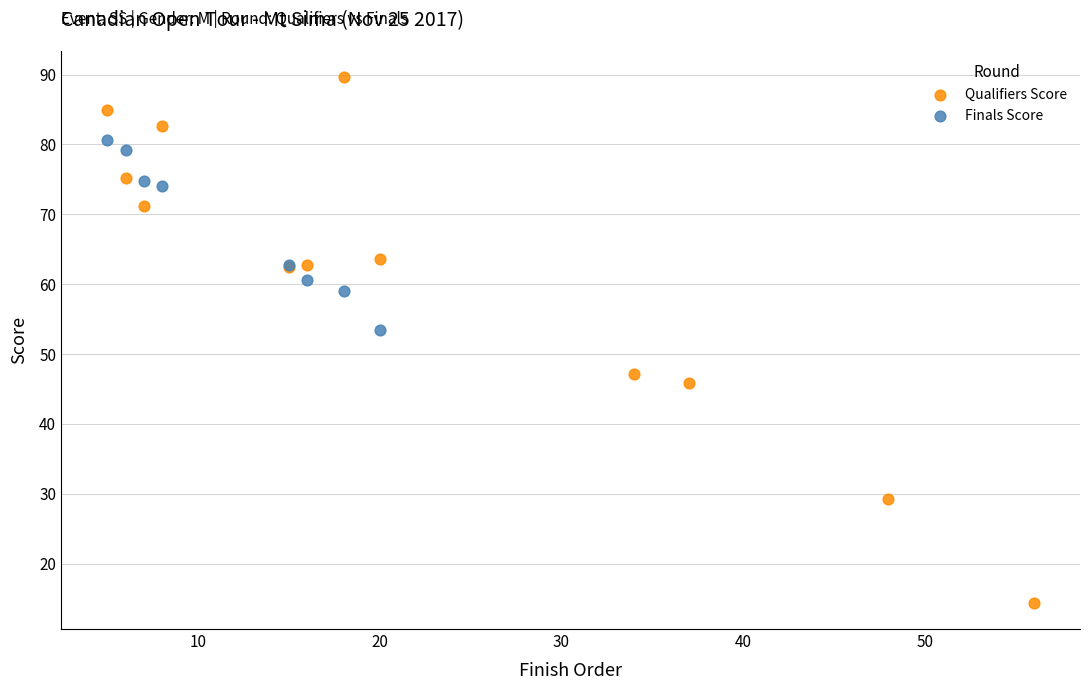

Which series reaches the maximum Y coordinate?

Qualifiers Score